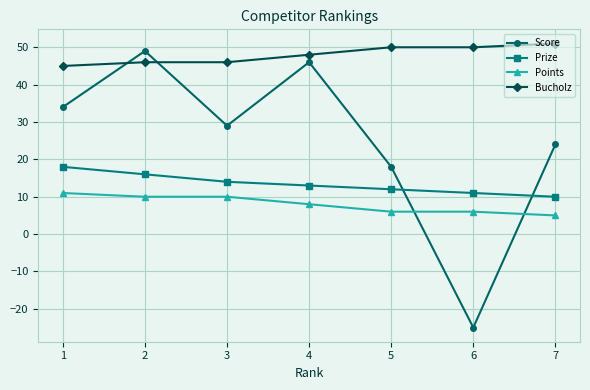

True or false: Score has a value of 46 at 4.

True